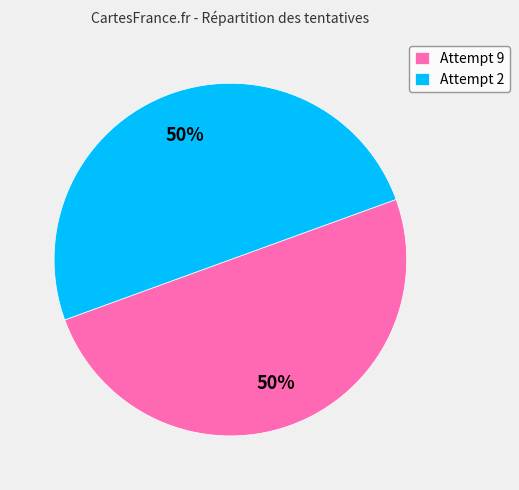

Approximately how many times larger is the value at Attempt 9 compared to Attempt 2?

1.0